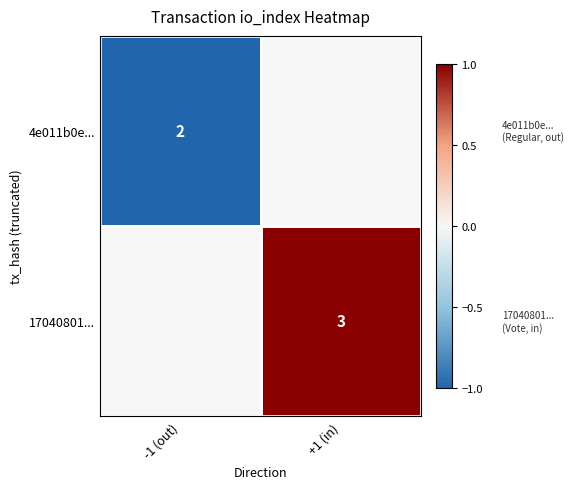

How many categories are shown in the chart?

2